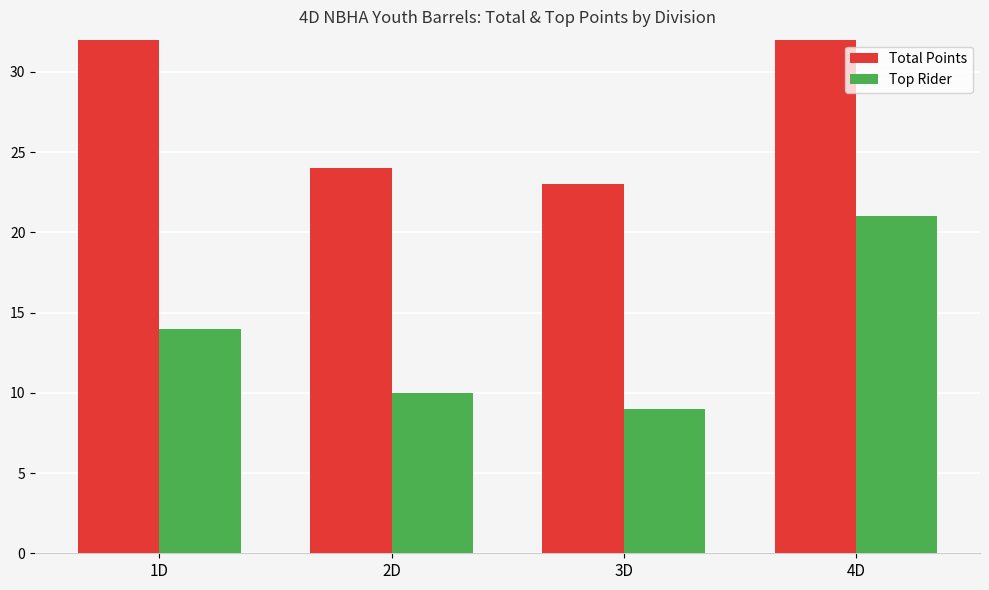

At which label does Top Rider reach its peak?

4D